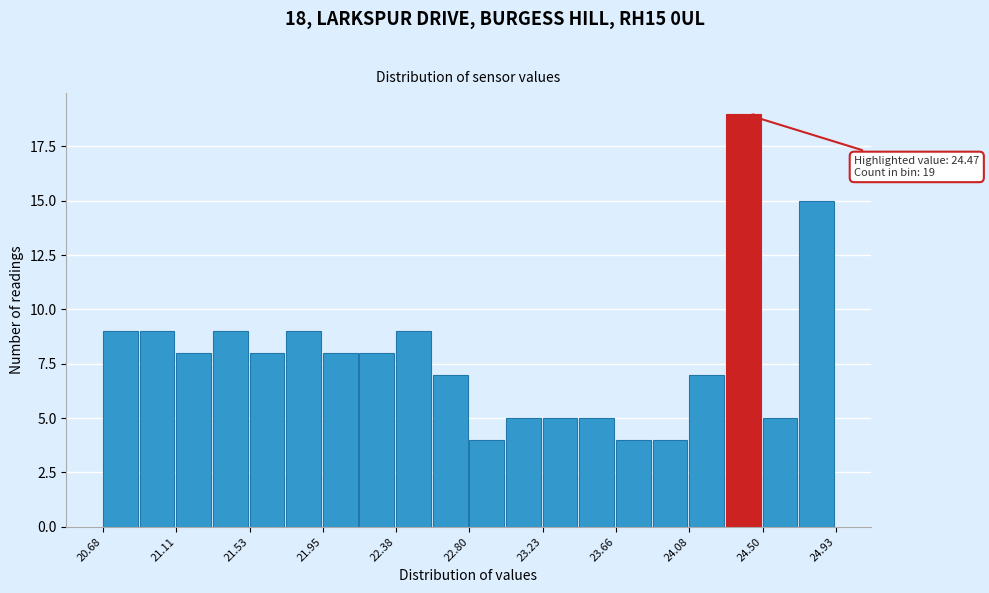

Over which range of the x-axis is the bar tallest?

24.30 to 24.50